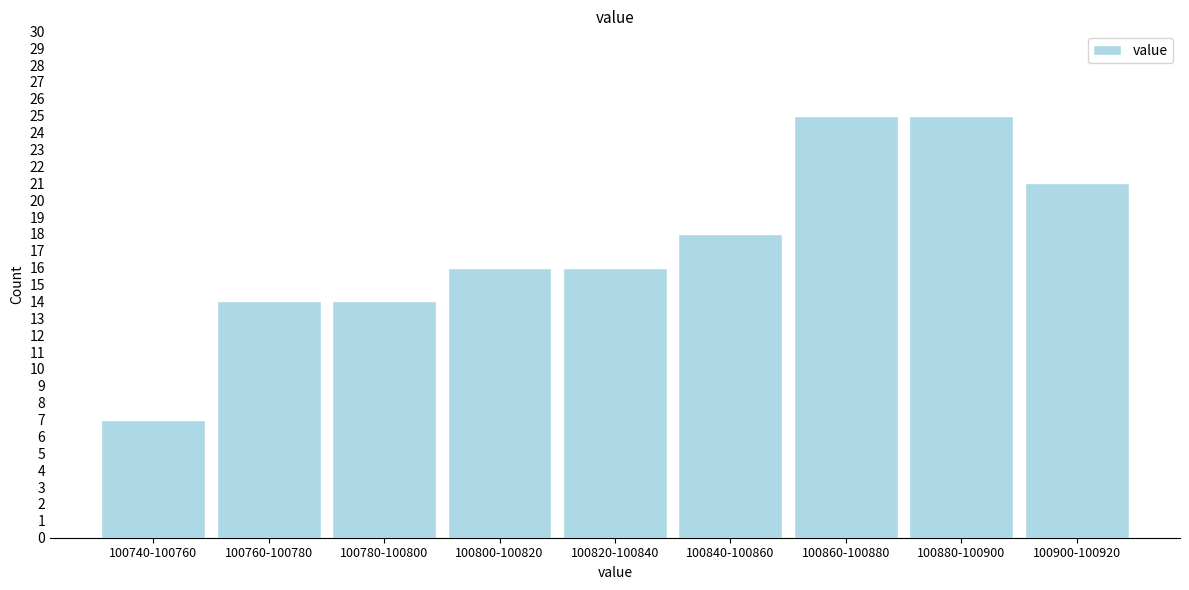

Reading left to right, transcribe all the data shown in this chart.

100740-100760=7	100760-100780=14	100780-100800=14	100800-100820=16	100820-100840=16	100840-100860=18	100860-100880=25	100880-100900=25	100900-100920=21